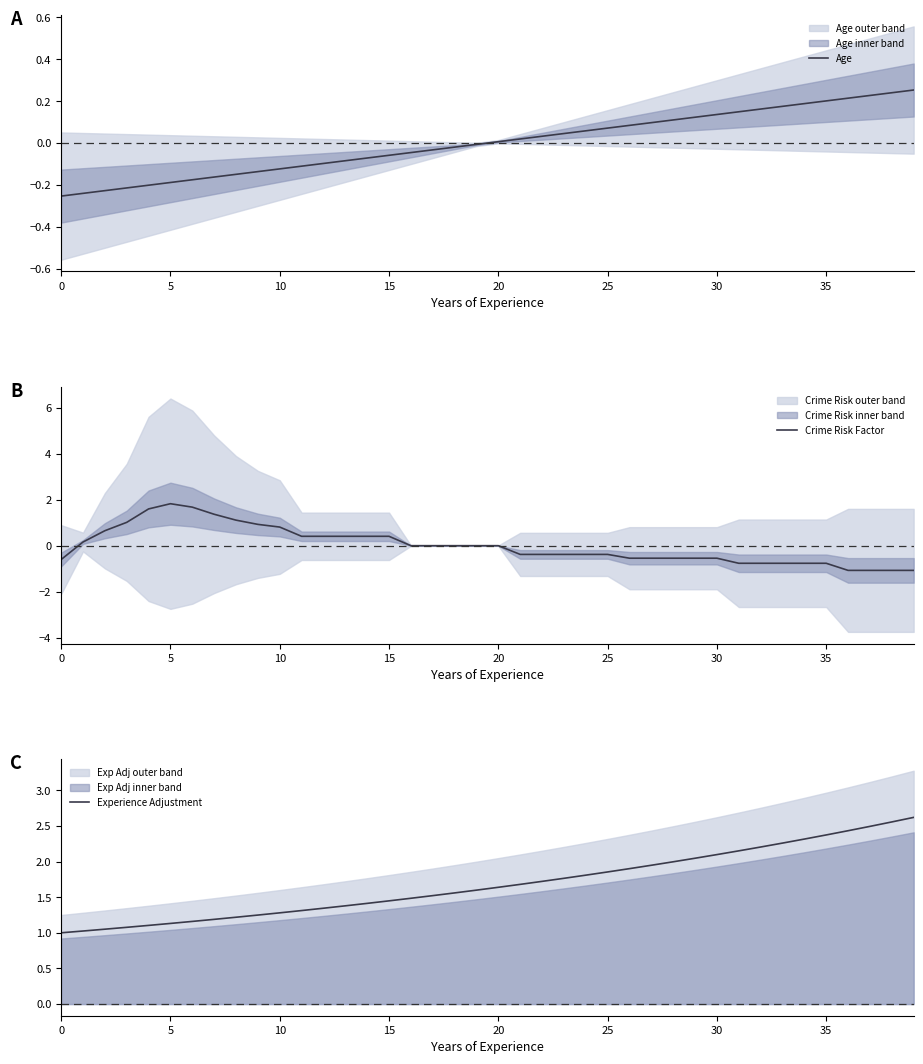

True or false: Crime Risk Factor and Age intersect in this chart.

True